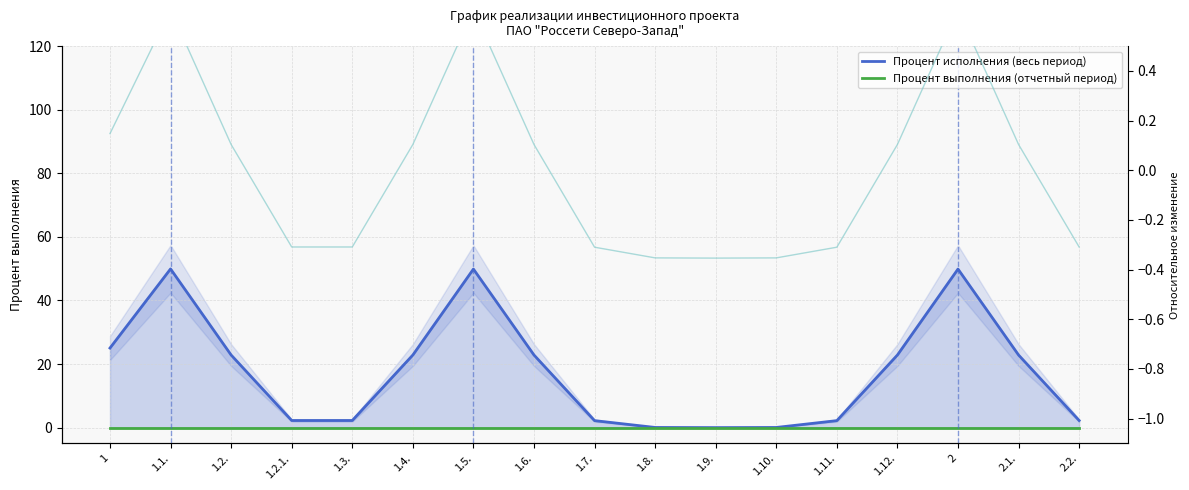

List the series in order of their overall mean, lowest first.

Процент выполнения (отчетный период), Процент исполнения (весь период)